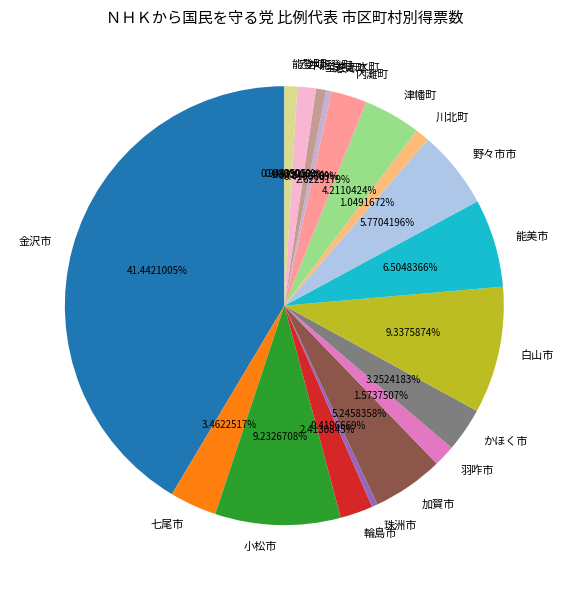

What percentage is the 能登町 slice, to the nearest percent?

1%